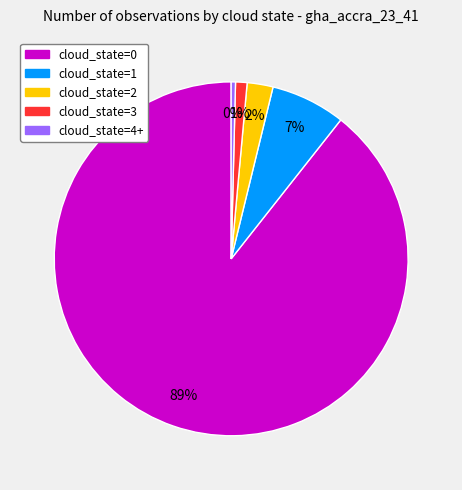

The cloud_state=0 slice represents 97% of the pie. True or false?

False